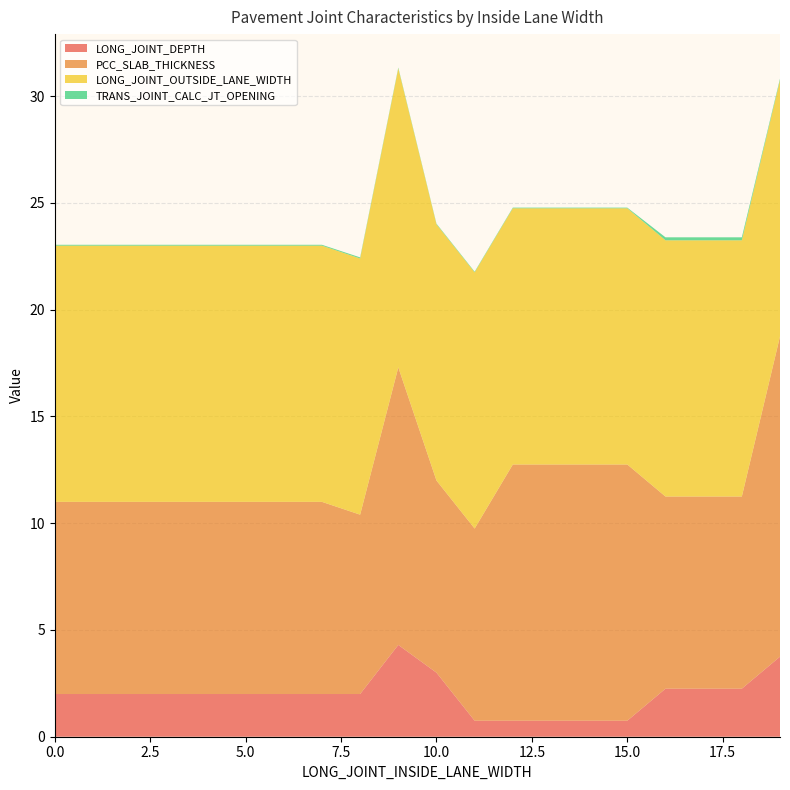

Reading right to left, what are all the values shown in this chart?

LONG_JOINT_DEPTH: 3.8	2.2	2.2	2.2	0.8	0.8	0.8	0.8	0.8	3.0	4.3	2.0	2.0	2.0	2.0	2.0	2.0	2.0	2.0	2.0
PCC_SLAB_THICKNESS: 15.0	9.0	9.0	9.0	12.0	12.0	12.0	12.0	9.0	9.0	13.0	8.4	9.0	9.0	9.0	9.0	9.0	9.0	9.0	9.0
LONG_JOINT_OUTSIDE_LANE_WIDTH: 12.0	12.0	12.0	12.0	12.0	12.0	12.0	12.0	12.0	12.0	14.0	12.0	12.0	12.0	12.0	12.0	12.0	12.0	12.0	12.0
TRANS_JOINT_CALC_JT_OPENING: 0.1	0.1	0.1	0.1	0.0	0.0	0.0	0.0	0.0	0.0	0.0	0.1	0.0	0.0	0.0	0.0	0.0	0.0	0.0	0.0